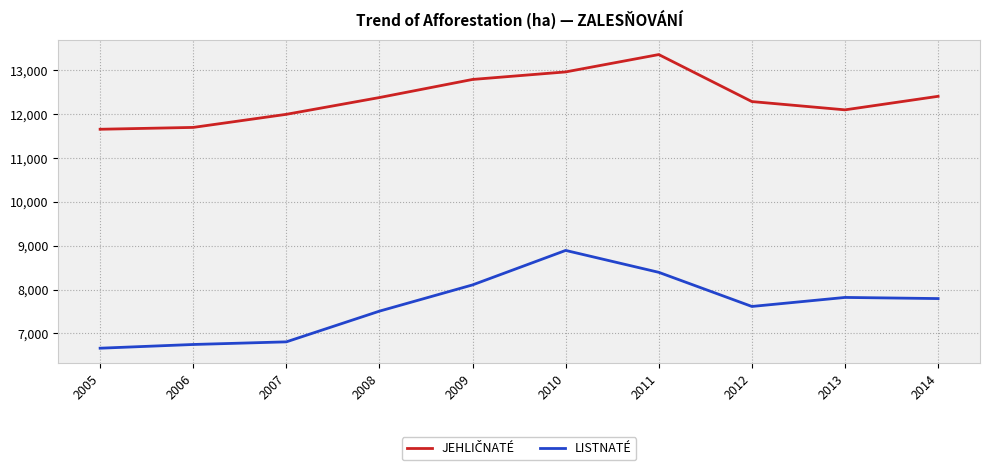

What is the total value across all series at 2007?

18804